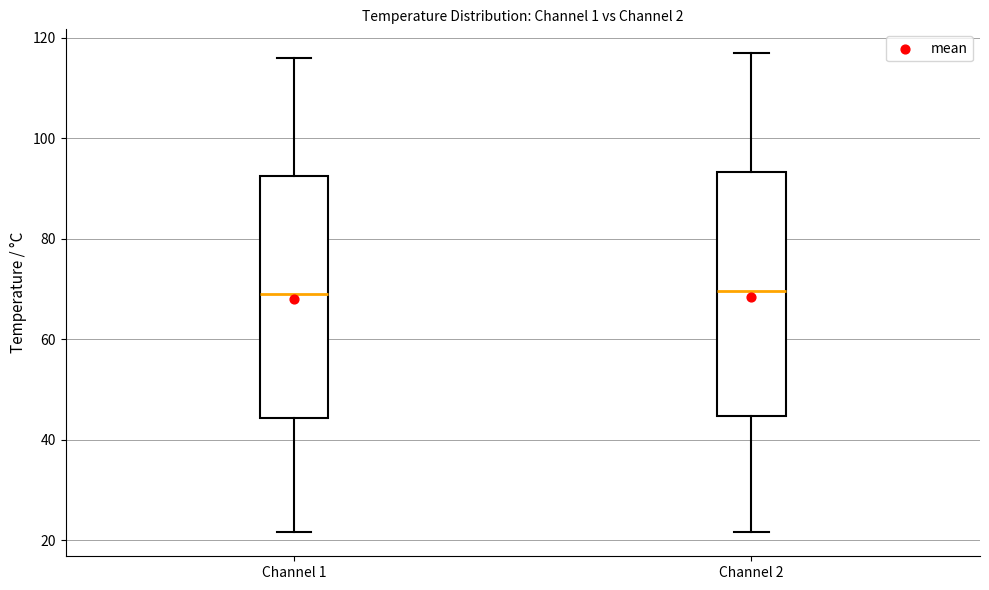

Reading left to right, read every box against the y-axis: the position of its median line, the range the box covers, and the ends of its whiskers. The values are not printed on the chart, so give them approximately, as read against the axis.

Channel 1: median 70, box 44 to 92, whiskers 22 to 116
Channel 2: median 70, box 44 to 94, whiskers 22 to 116